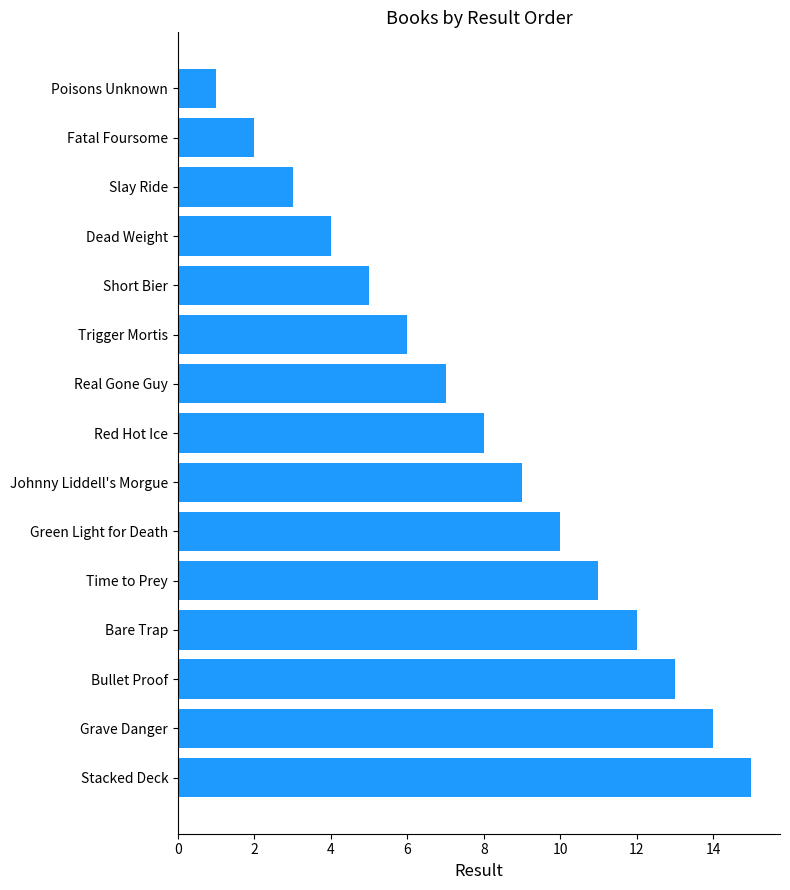

How many series are shown in this chart?

1